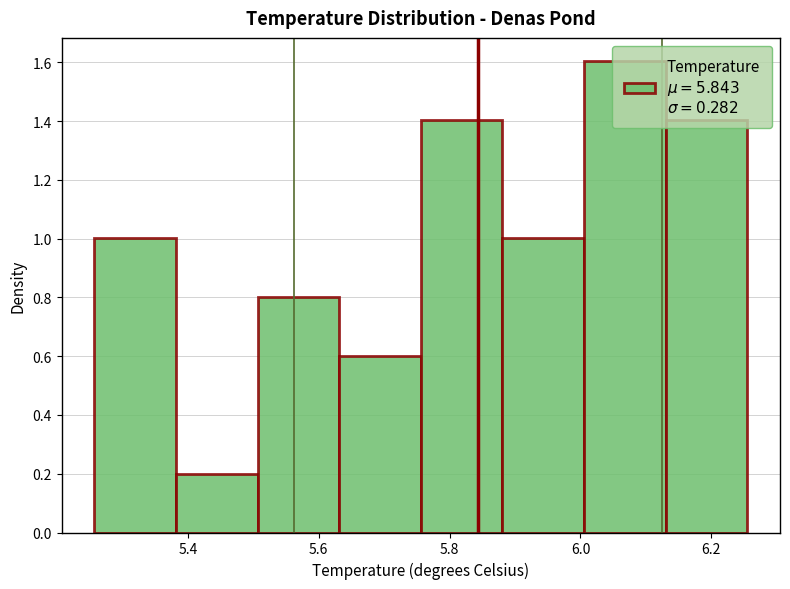

Reading left to right, transcribe this chart: for each bar, give the range it covers on the x-axis and its height. Neither the bar edges nor the heights are printed on the chart, so give them approximately, as read against the axes.

5.26 to 5.38: 1.0
5.38 to 5.50: 0.2
5.50 to 5.64: 0.8
5.64 to 5.76: 0.6
5.76 to 5.88: 1.4
5.88 to 6.00: 1.0
6.00 to 6.14: 1.6
6.14 to 6.26: 1.4